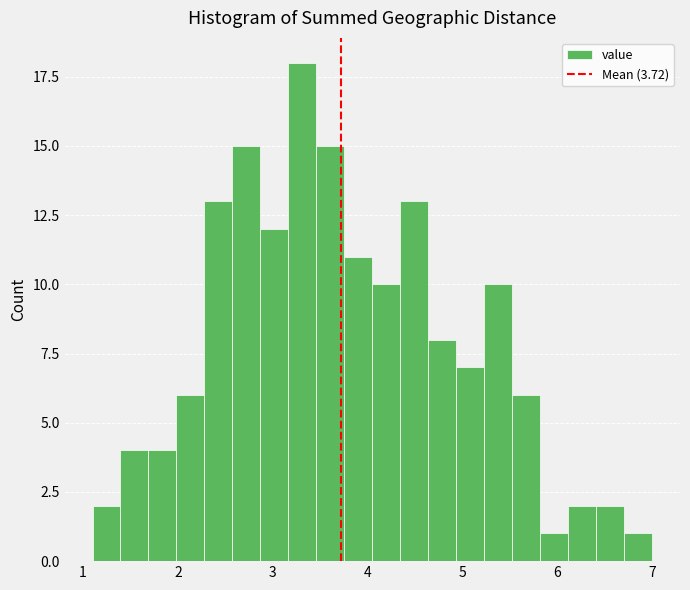

Around what value on the x-axis is the tallest bar? Give the approximate position of its centre, as read against the axis.

3.3